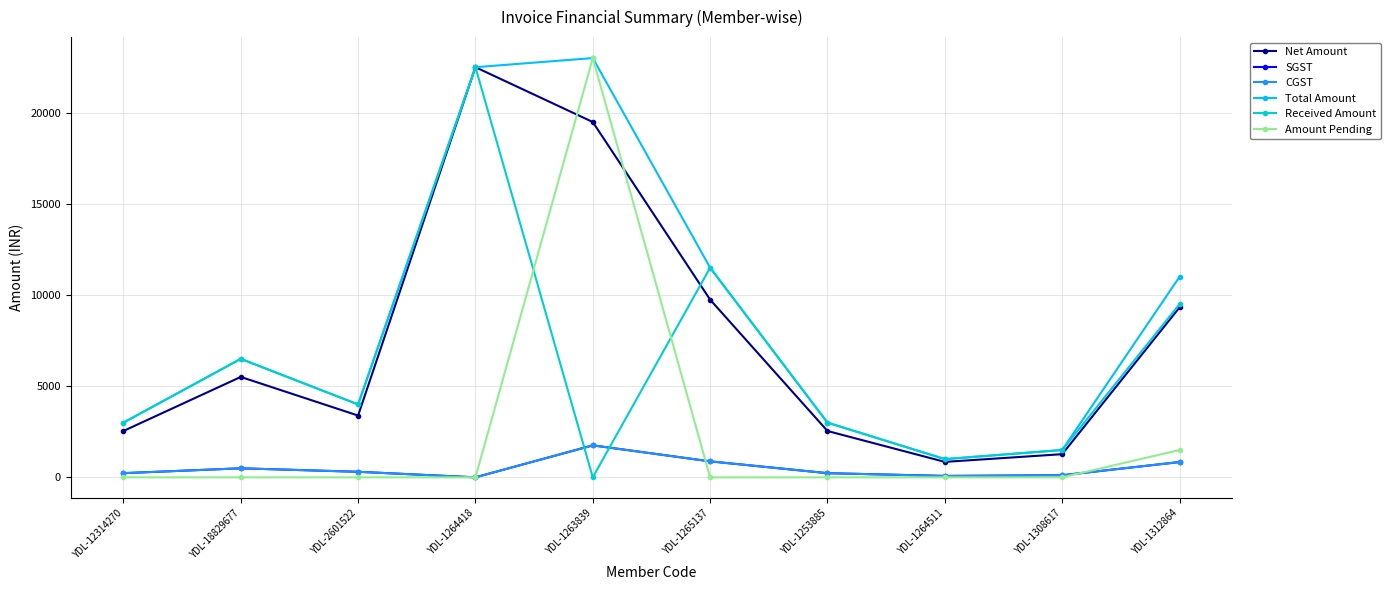

In CGST, how many points are lower than both neighbors (excluding endpoints)?

2